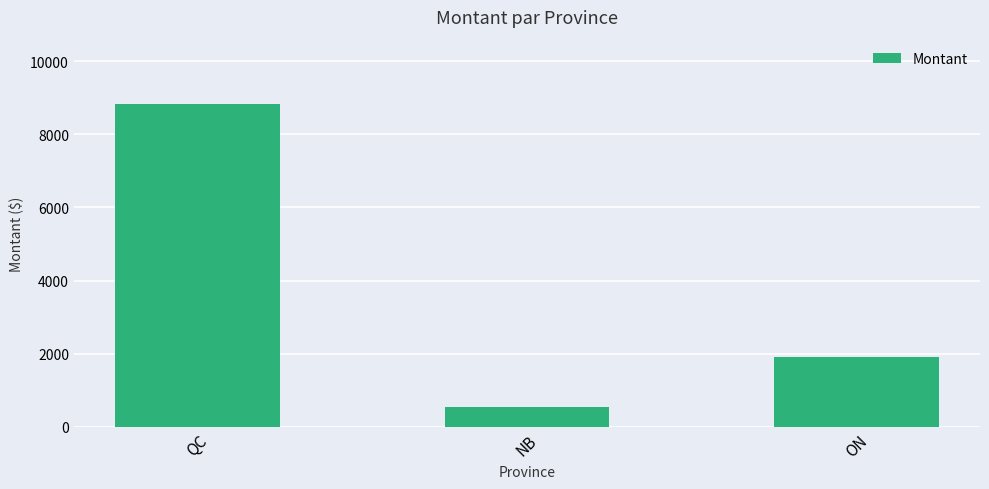

Are the bars horizontal?

No